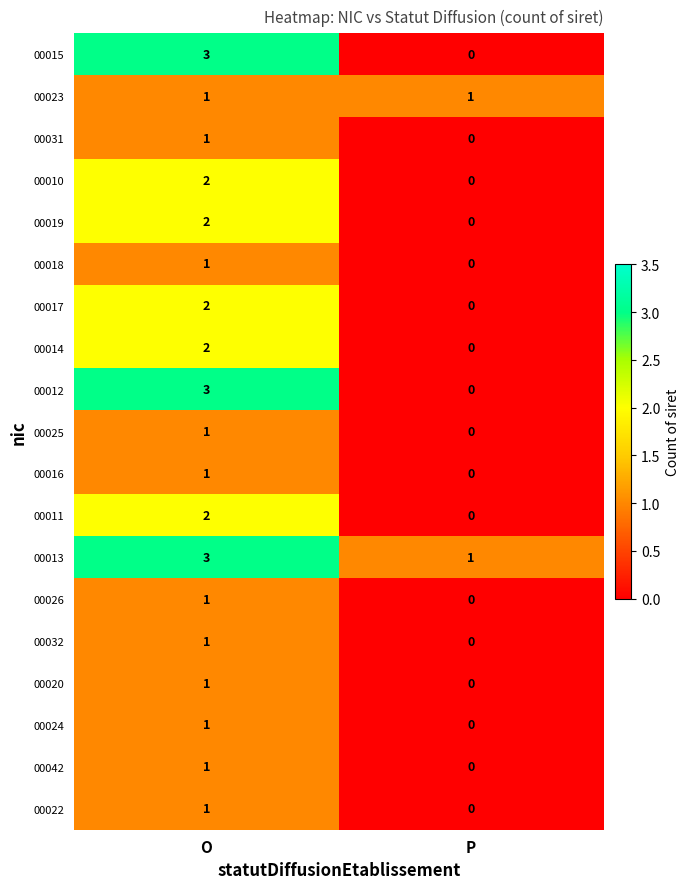

True or false: 00032 has a value of 1 at O.

True